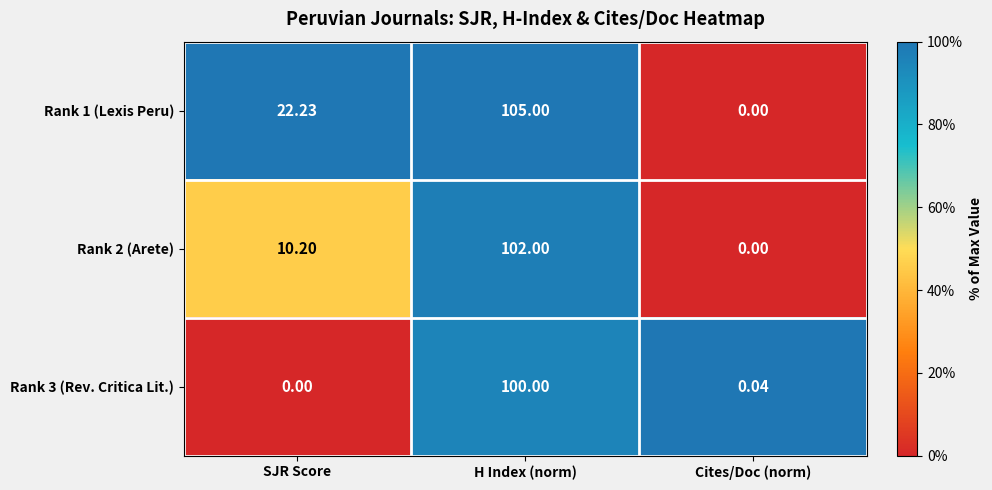

Where is Rank 3 (Rev. Critica Lit.) nearest to the value 50?

Cites/Doc (norm)